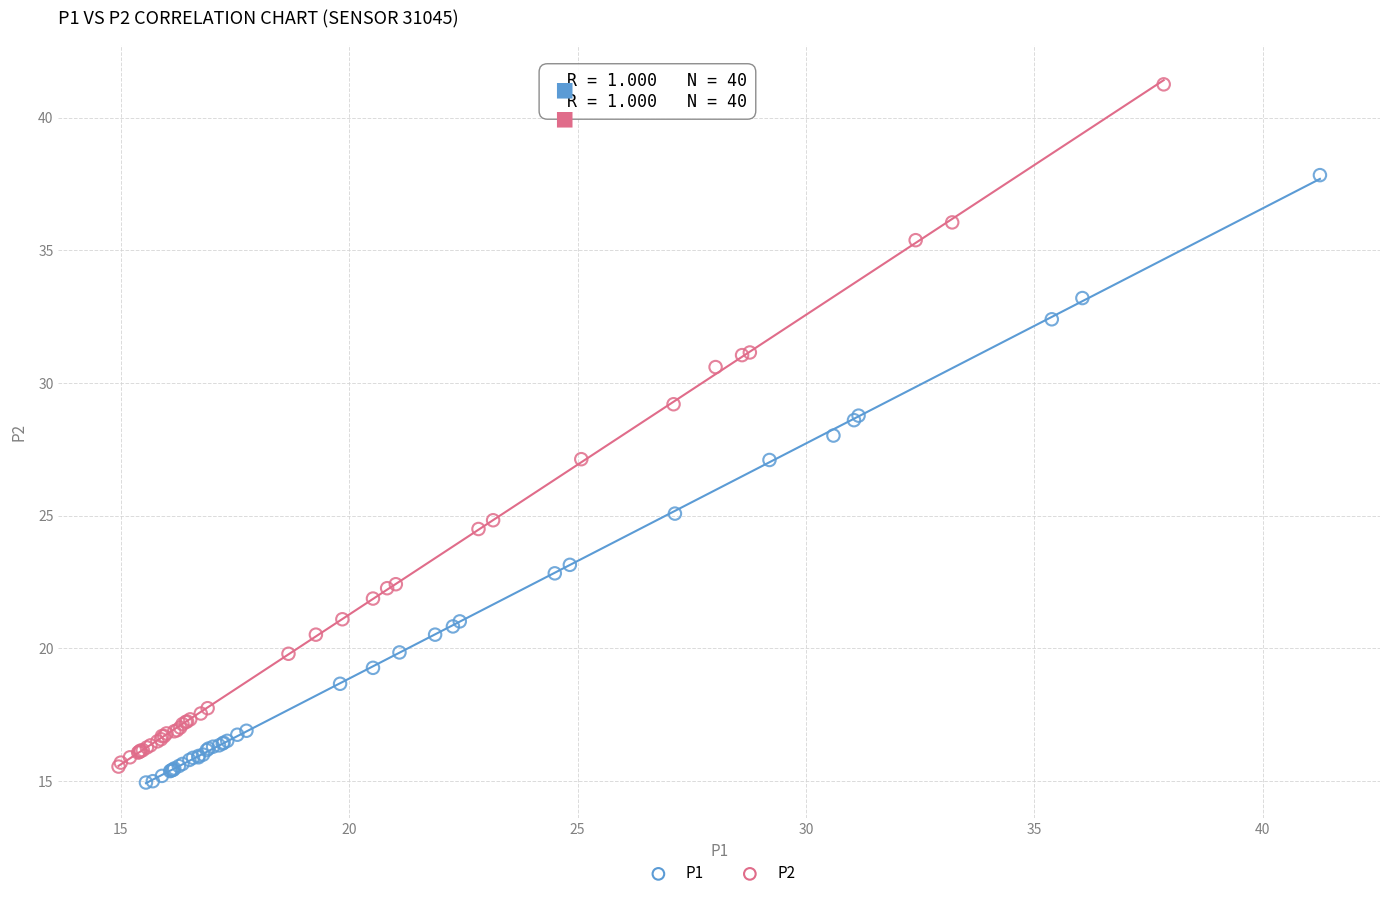

Which series has the widest spread of Y values?

P2